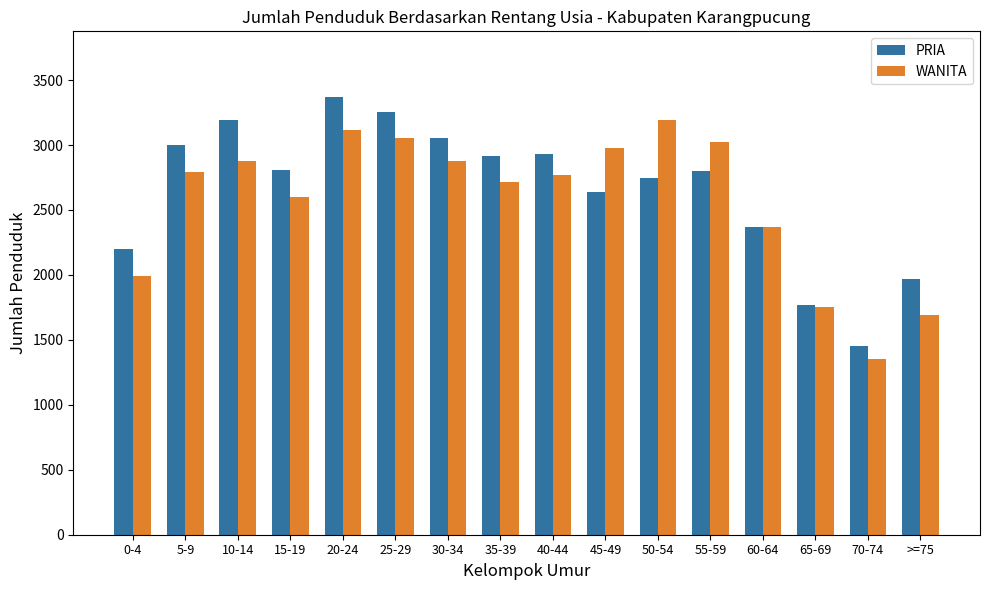

Which category has the lowest value across all series?

70-74